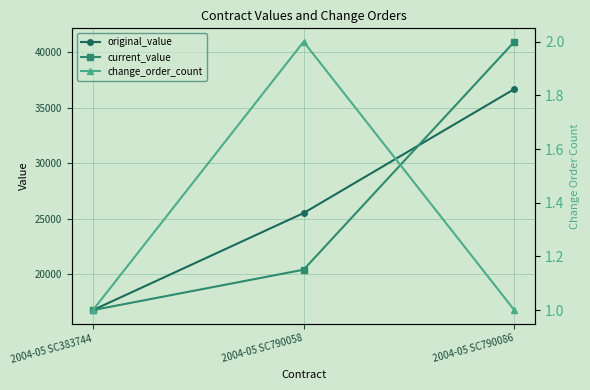

What is the sum of all change_order_count values?

4.0